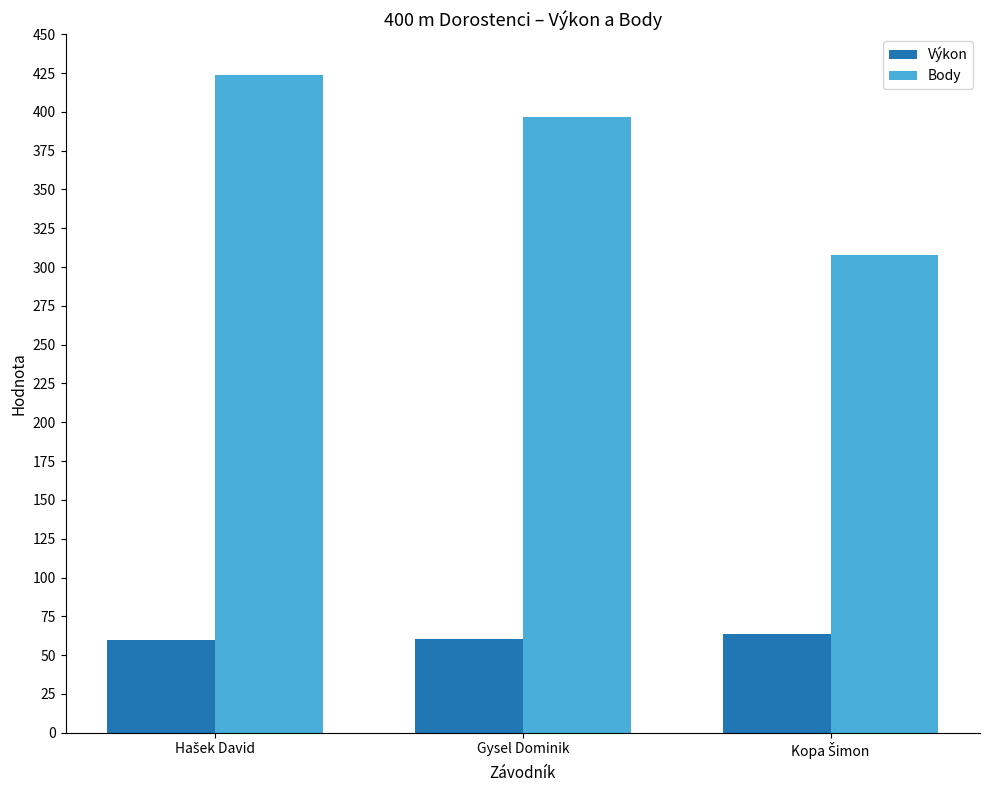

What is the difference between the highest and lowest values at Gysel Dominik?

336.5